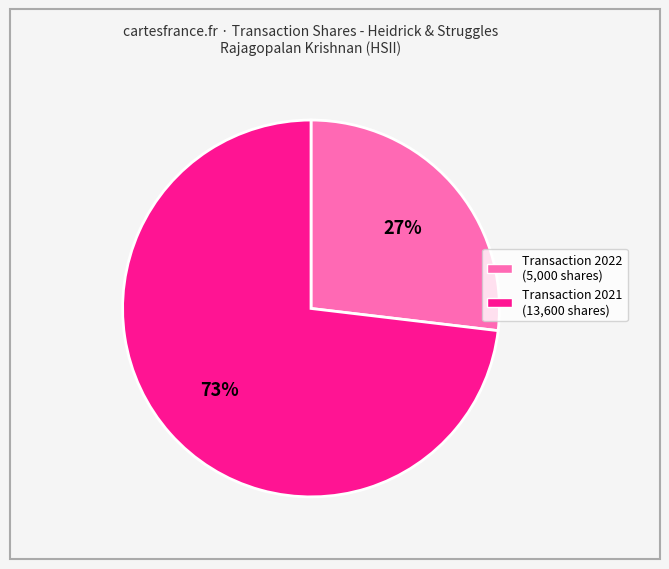

To the nearest percent, what is the difference between the largest and smallest slice percentages?

46%